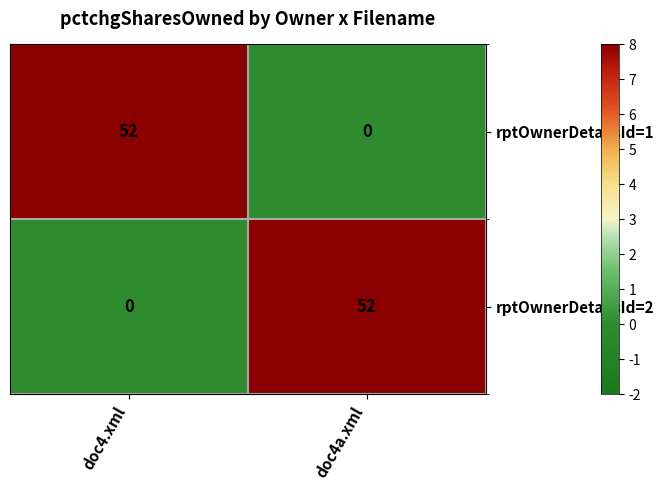

What is the difference between the highest and lowest values at doc4a.xml?

52